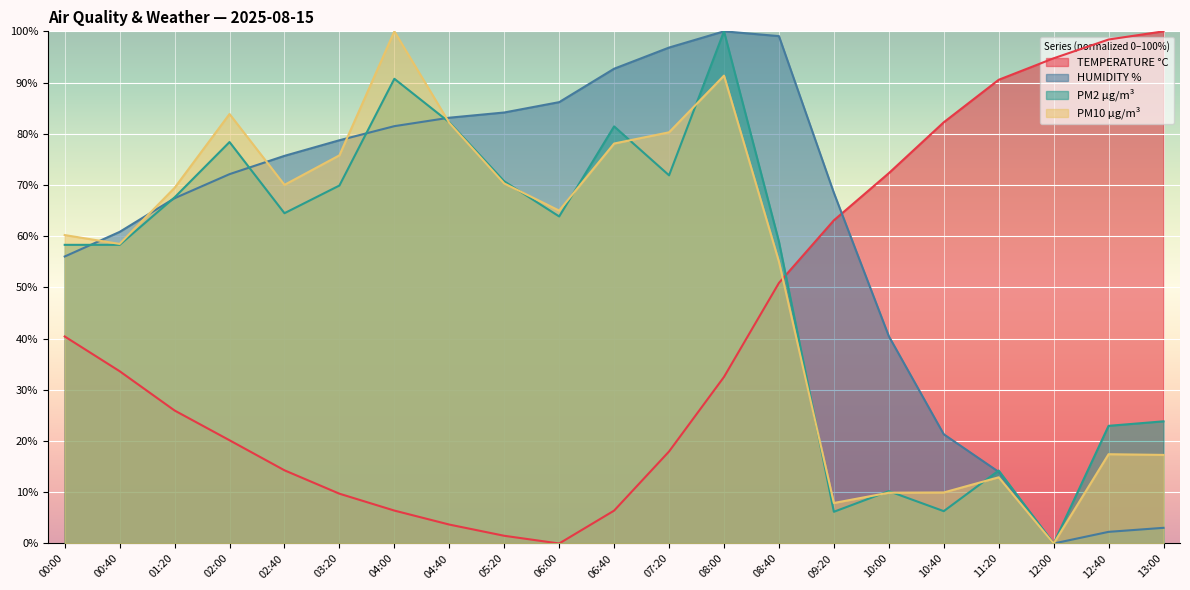

Reading left to right, transcribe all the data shown in this chart.

TEMPERATURE °C: 00:00=40.4	00:40=33.6	01:20=26.0	02:00=20.2	02:40=14.3	03:20=9.7	04:00=6.4	04:40=3.7	05:20=1.5	06:00=0.0	06:40=6.4	07:20=18.0	08:00=32.5	08:40=50.9	09:20=63.1	10:00=72.3	10:40=82.2	11:20=90.5	12:00=94.7	12:40=98.4	13:00=100.0
HUMIDITY %: 00:00=56.0	00:40=60.8	01:20=67.4	02:00=72.1	02:40=75.7	03:20=78.7	04:00=81.5	04:40=83.1	05:20=84.2	06:00=86.2	06:40=92.7	07:20=96.8	08:00=100.0	08:40=99.1	09:20=68.5	10:00=40.5	10:40=21.3	11:20=14.0	12:00=0.0	12:40=2.3	13:00=3.1
PM2 µg/m³: 00:00=58.3	00:40=58.3	01:20=67.6	02:00=78.4	02:40=64.5	03:20=69.9	04:00=90.7	04:40=82.2	05:20=70.7	06:00=63.9	06:40=81.4	07:20=71.9	08:00=100.0	08:40=58.9	09:20=6.2	10:00=10.2	10:40=6.3	11:20=14.3	12:00=0.0	12:40=23.0	13:00=23.9
PM10 µg/m³: 00:00=60.2	00:40=58.5	01:20=69.4	02:00=83.9	02:40=70.0	03:20=75.8	04:00=100.0	04:40=82.1	05:20=70.3	06:00=65.0	06:40=78.1	07:20=80.3	08:00=91.4	08:40=55.0	09:20=7.9	10:00=9.9	10:40=10.0	11:20=12.9	12:00=0.0	12:40=17.4	13:00=17.3